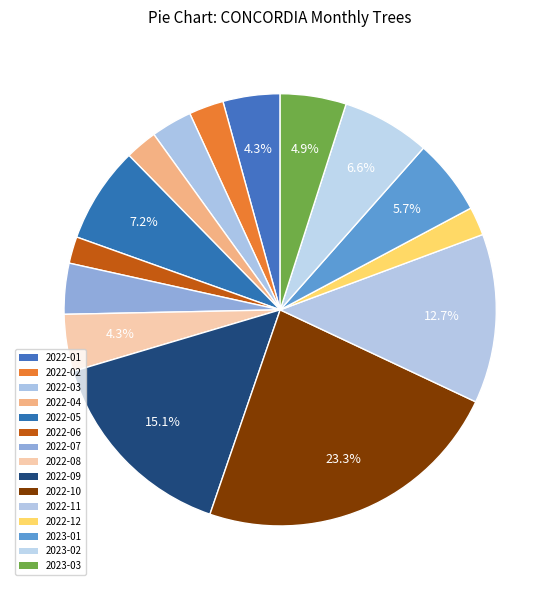

Does 2022-09 account for over 50% of the chart?

No